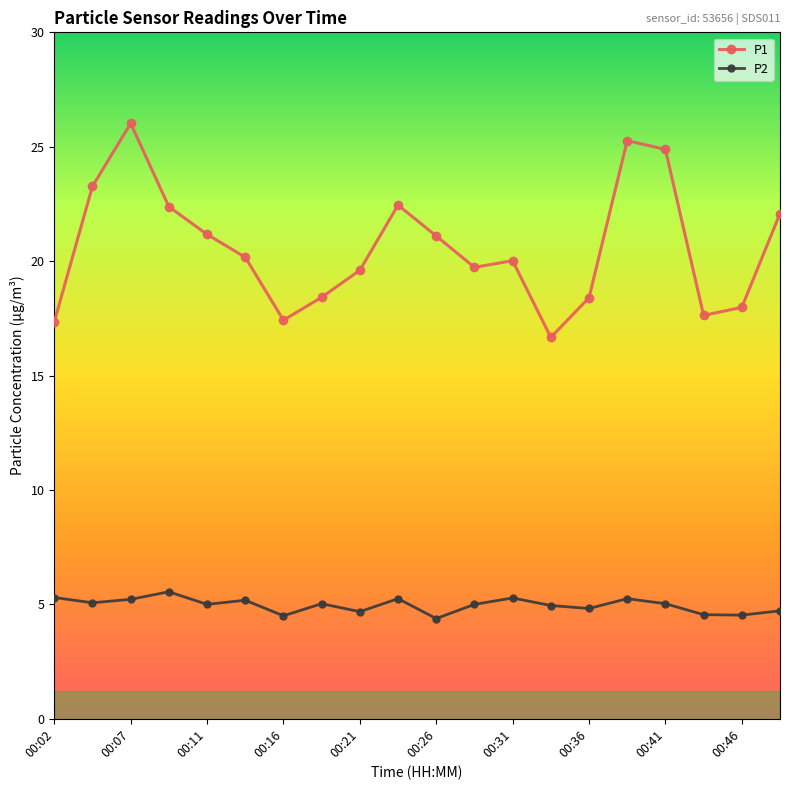

List the series in order of their overall mean, lowest first.

P2, P1